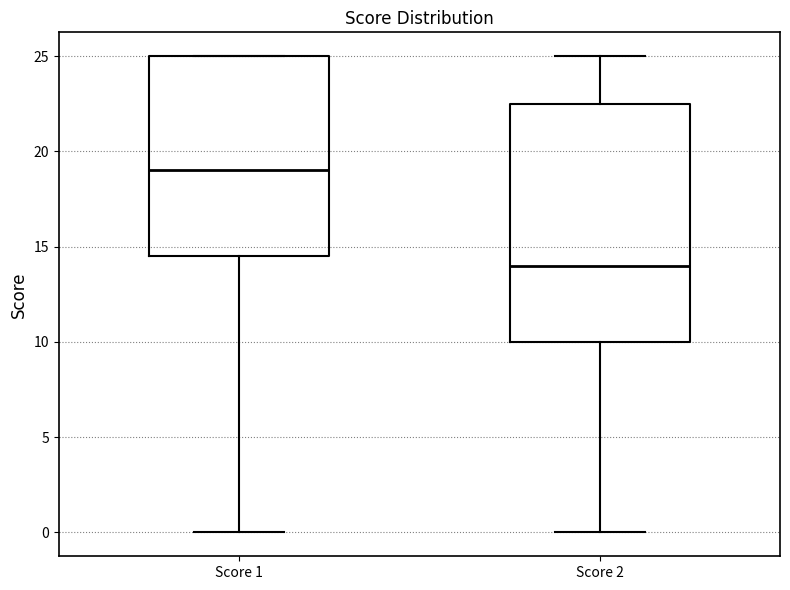

Reading left to right, read every box against the y-axis: the position of its median line, the range the box covers, and the ends of its whiskers. The values are not printed on the chart, so give them approximately, as read against the axis.

Score 1: median 19.0, box 14.5 to 25.0, whiskers 0.0 to 25.0
Score 2: median 14.0, box 10.0 to 22.5, whiskers 0.0 to 25.0